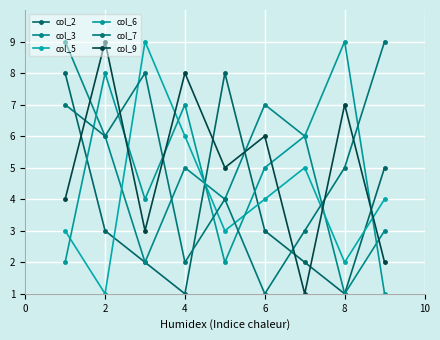

How many series are shown in this chart?

6